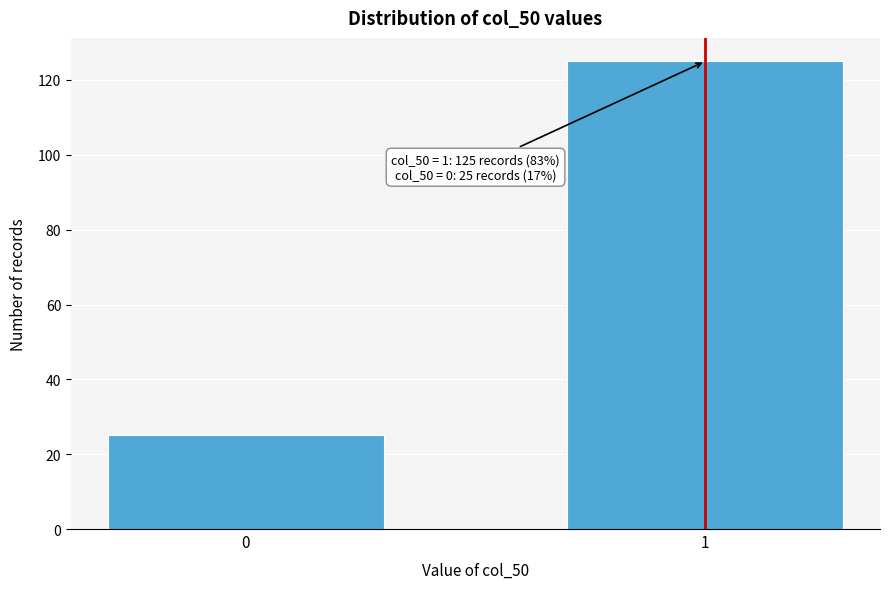

Reading left to right, extract all data points from this chart.

25	125